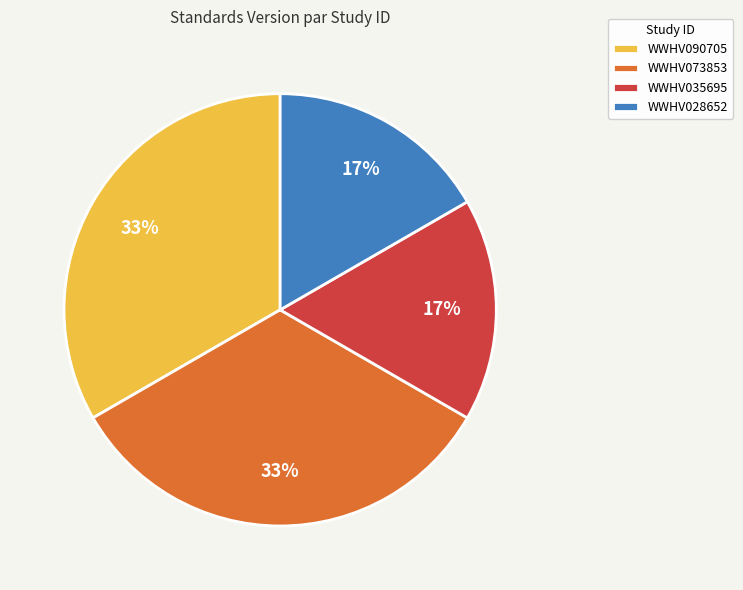

Does any single category account for the majority?

No